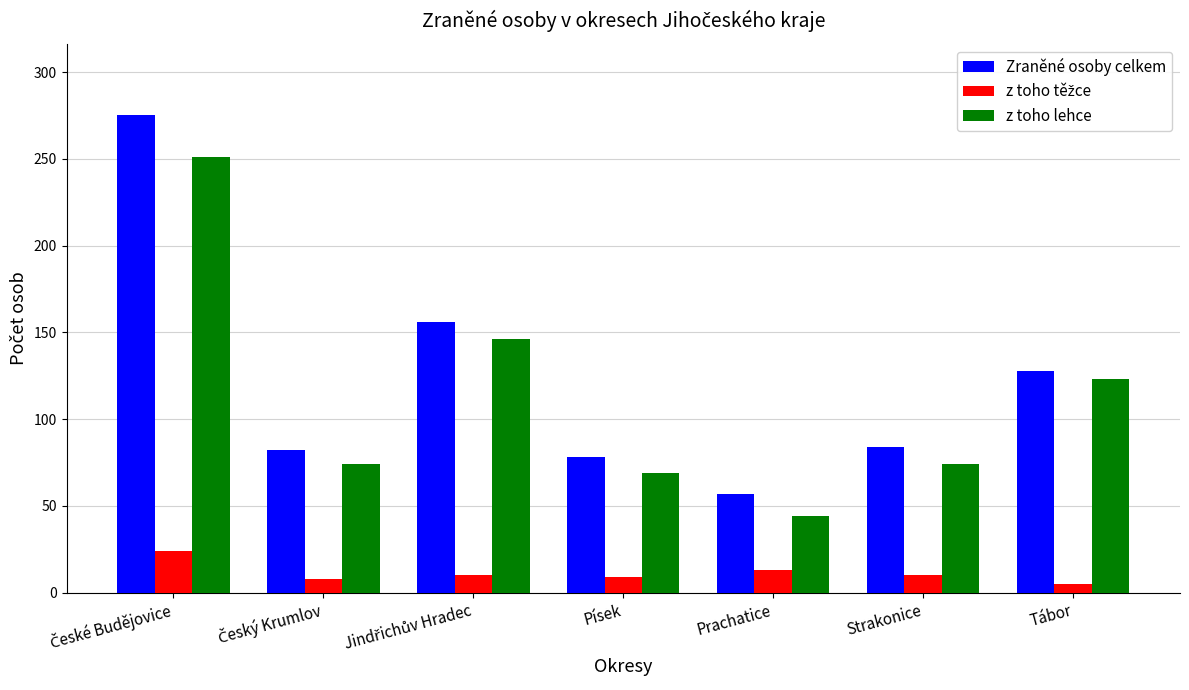

Which series changed the most between Prachatice and Strakonice?

z toho lehce